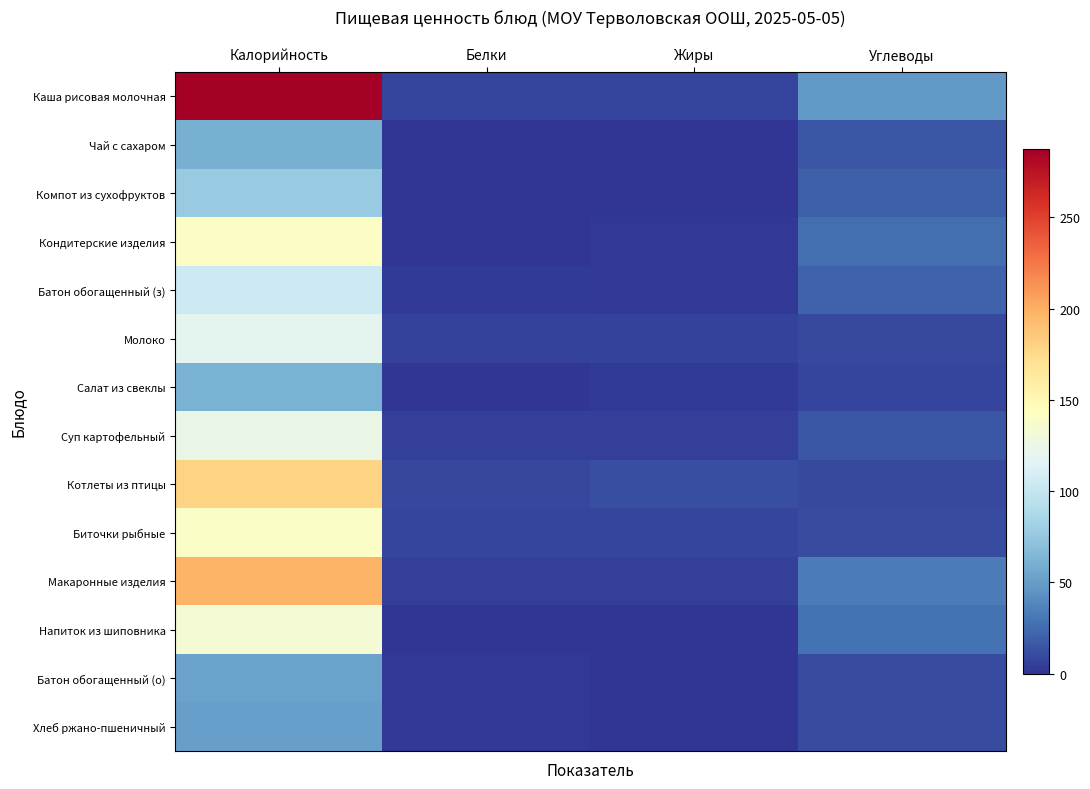

Which label corresponds to the largest value in the chart?

Калорийность